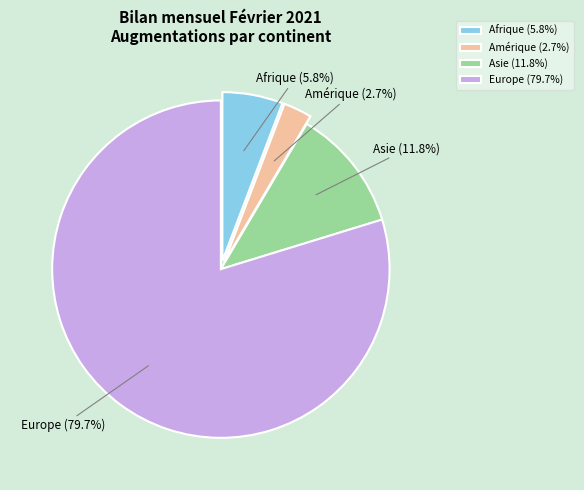

Does Europe account for over 50% of the chart?

Yes